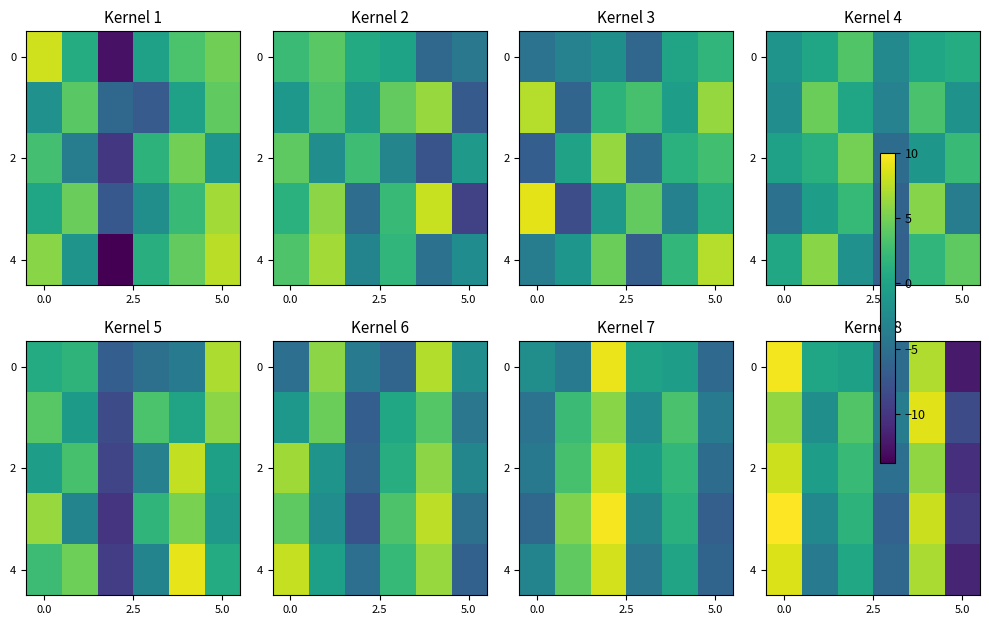

What is the total value across all series at 3?

-26.3